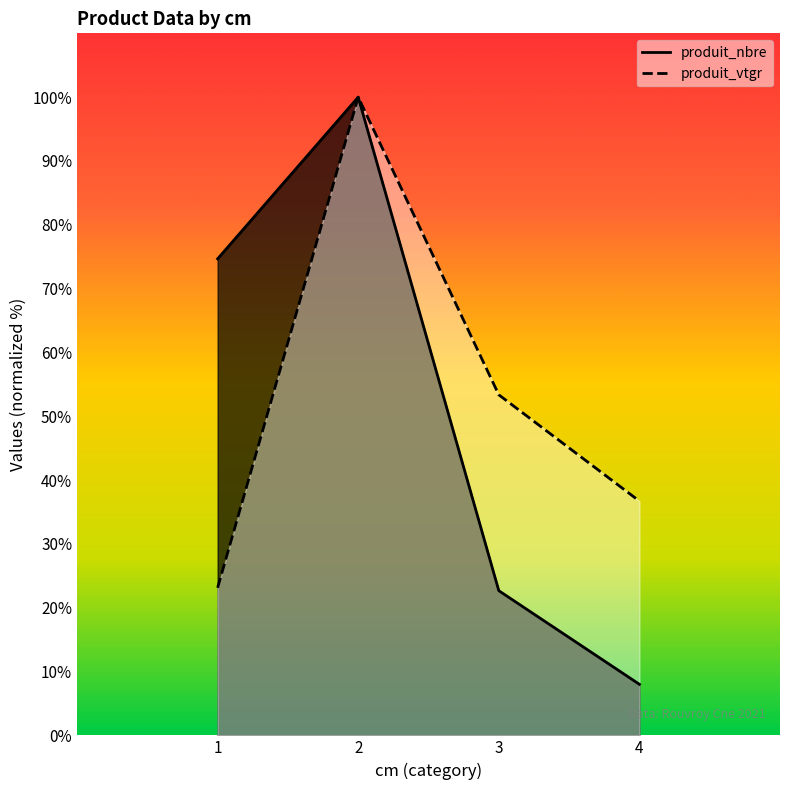

How many distinct data groups are displayed?

2